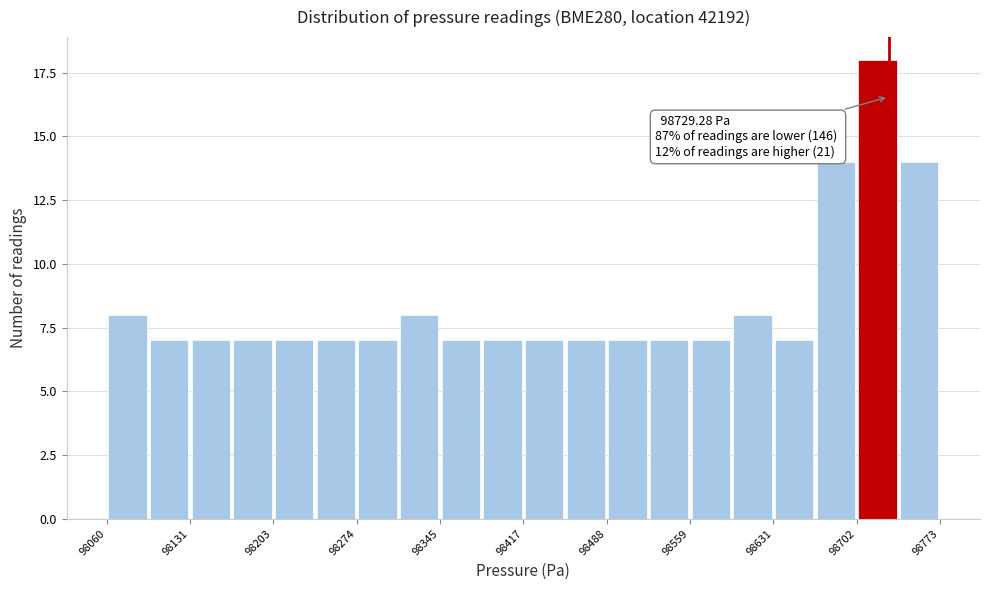

Read against the x-axis, roughly where is the centre of the tallest bar?

98720